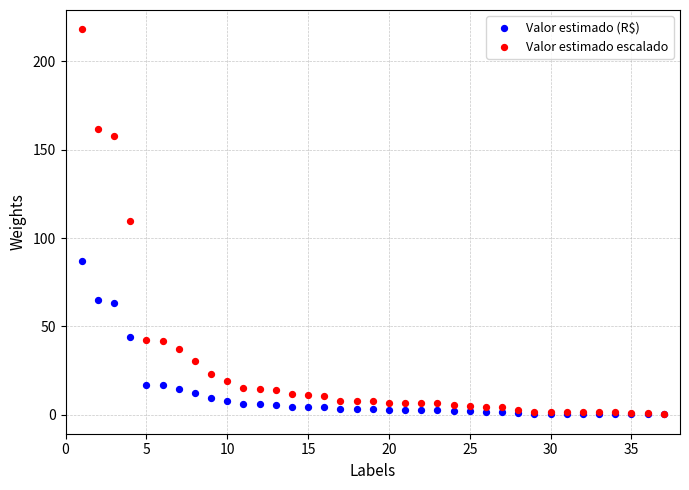

Which series reaches the maximum Y coordinate?

Valor estimado escalado